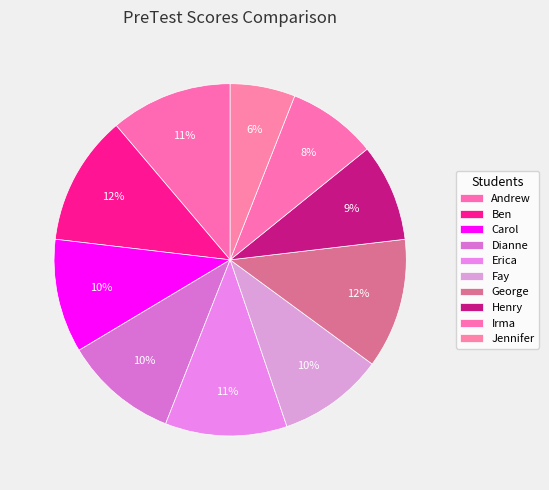

To the nearest percent, what portion does Ben represent?

12%